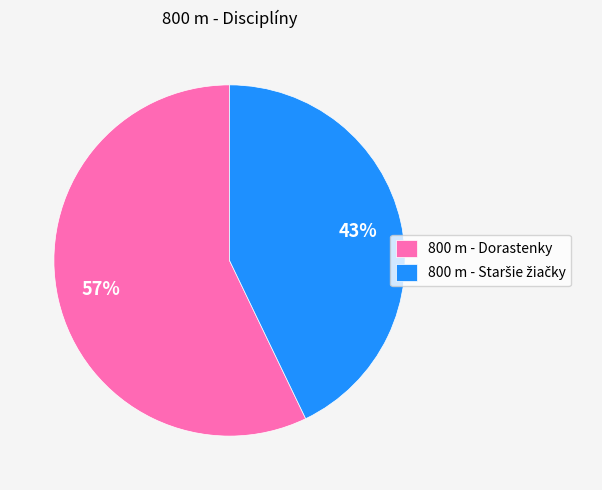

True or false: 800 m - Dorastenky accounts for 57% of the total.

True